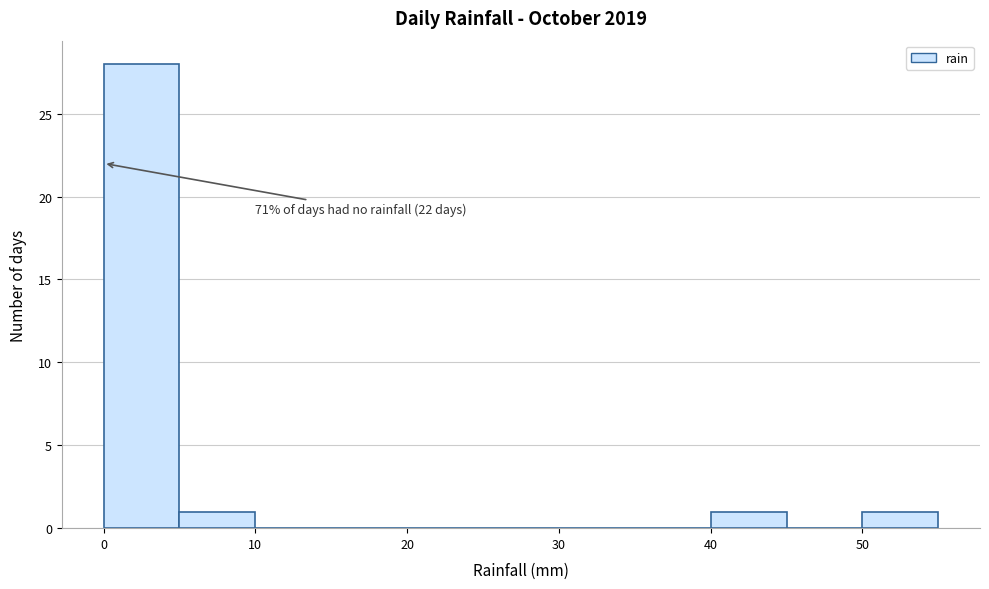

Over which range of the x-axis is the bar tallest?

0 to 5